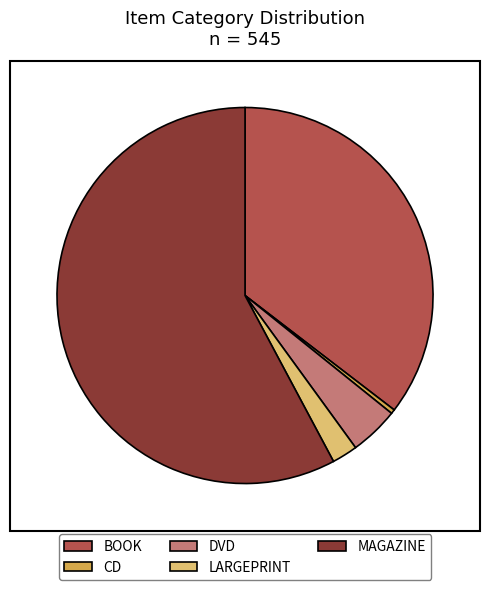

Does MAGAZINE represent more than half of the total?

Yes